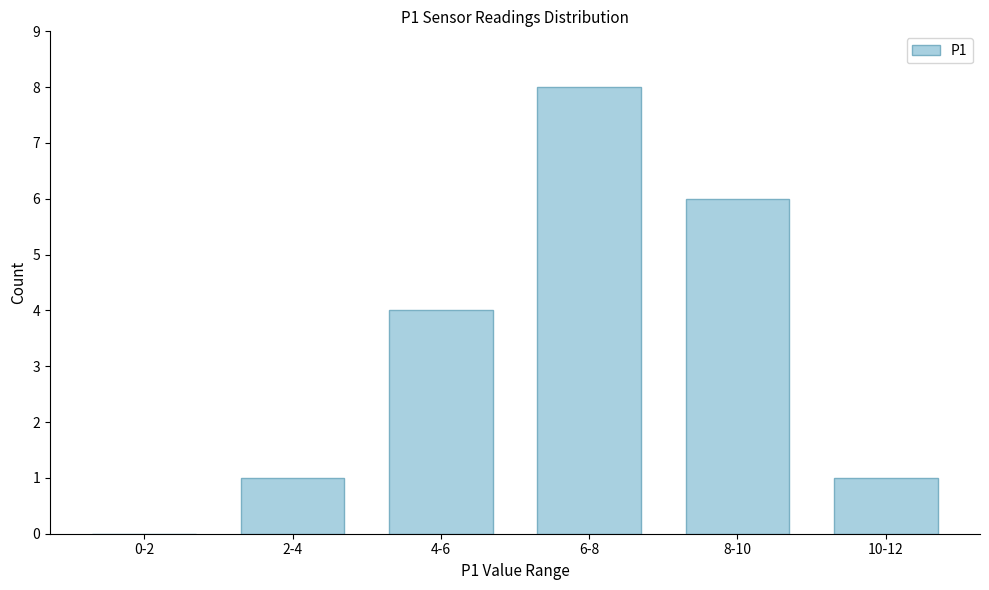

Reading left to right, extract all data points from this chart.

0-2=0	2-4=1	4-6=4	6-8=8	8-10=6	10-12=1